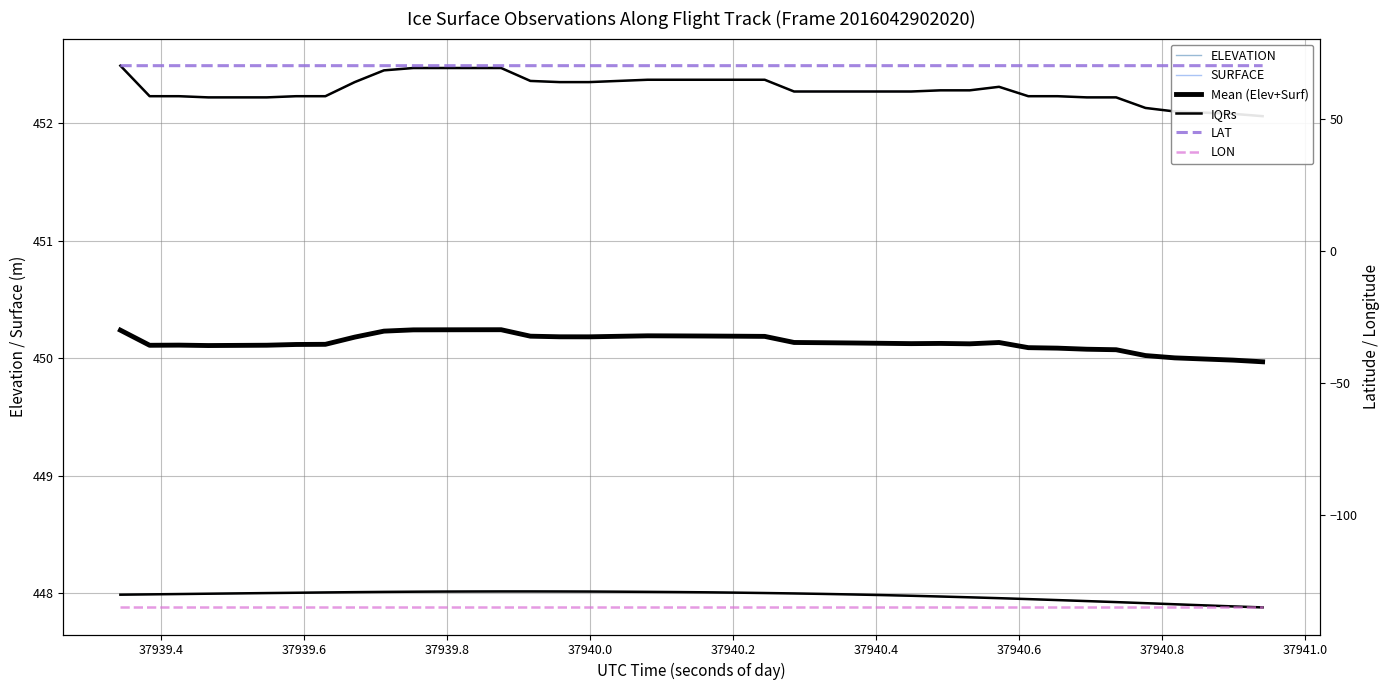

Reading left to right, what are all the values shown in this chart?

ELEVATION: 448.0	448.0	448.0	448.0	448.0	448.0	448.0	448.0	448.0	448.0	448.0	448.0	448.0	448.0	448.0	448.0	448.0	448.0	448.0	448.0	448.0	448.0	448.0	448.0	448.0	448.0	448.0	448.0	448.0	448.0	448.0	447.9	447.9	447.9	447.9	447.9	447.9	447.9	447.9	447.9
SURFACE: 452.5	452.2	452.2	452.2	452.2	452.2	452.2	452.2	452.4	452.4	452.5	452.5	452.5	452.5	452.4	452.4	452.4	452.4	452.4	452.4	452.4	452.4	452.4	452.3	452.3	452.3	452.3	452.3	452.3	452.3	452.3	452.2	452.2	452.2	452.2	452.1	452.1	452.1	452.1	452.1
Mean (Elev+Surf): 450.2	450.1	450.1	450.1	450.1	450.1	450.1	450.1	450.2	450.2	450.2	450.2	450.2	450.2	450.2	450.2	450.2	450.2	450.2	450.2	450.2	450.2	450.2	450.1	450.1	450.1	450.1	450.1	450.1	450.1	450.1	450.1	450.1	450.1	450.1	450.0	450.0	450.0	450.0	450.0
IQRs: 448.0	448.0	448.0	448.0	448.0	448.0	448.0	448.0	448.0	448.0	448.0	448.0	448.0	448.0	448.0	448.0	448.0	448.0	448.0	448.0	448.0	448.0	448.0	448.0	448.0	448.0	448.0	448.0	448.0	448.0	448.0	447.9	447.9	447.9	447.9	447.9	447.9	447.9	447.9	447.9
LAT: 70.0	70.0	70.0	70.0	70.0	70.0	70.0	70.0	70.0	70.0	70.0	70.0	70.0	70.0	70.0	70.0	70.0	70.0	70.0	70.0	70.0	70.0	70.0	70.0	70.0	70.0	70.0	70.0	70.0	70.0	70.0	70.0	70.0	70.0	70.0	70.0	70.0	70.0	70.0	70.0
LON: -135.2	-135.2	-135.2	-135.2	-135.2	-135.2	-135.2	-135.2	-135.2	-135.2	-135.2	-135.2	-135.2	-135.2	-135.2	-135.2	-135.2	-135.2	-135.2	-135.2	-135.2	-135.2	-135.2	-135.2	-135.2	-135.2	-135.2	-135.2	-135.2	-135.2	-135.2	-135.2	-135.2	-135.2	-135.2	-135.2	-135.2	-135.2	-135.2	-135.2